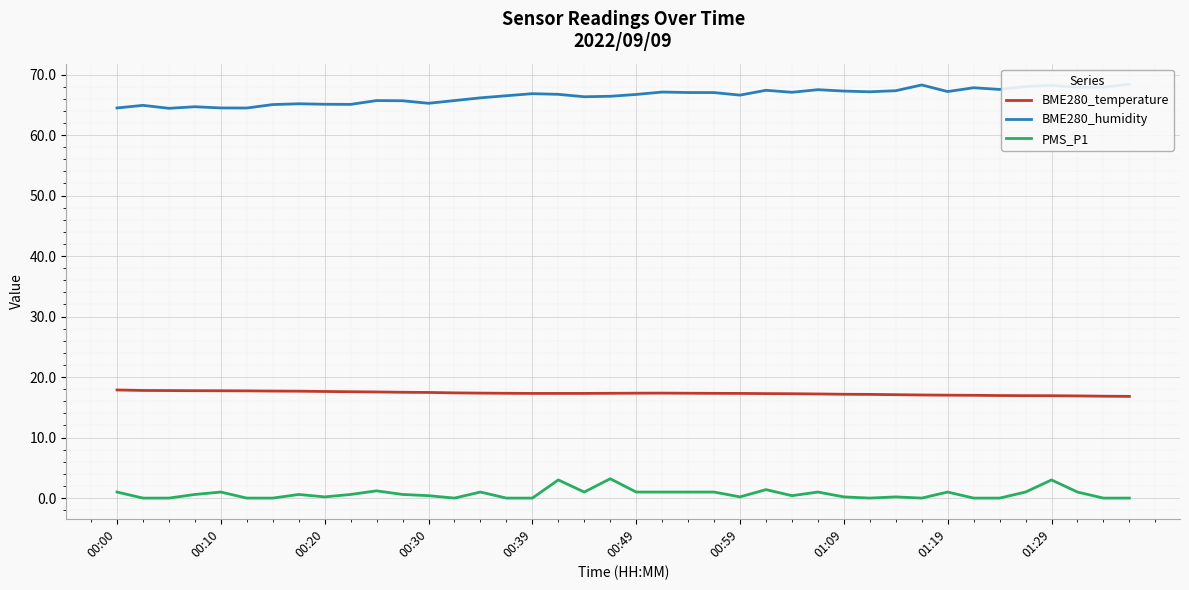

What is the difference between the highest and lowest values at 21?

66.1